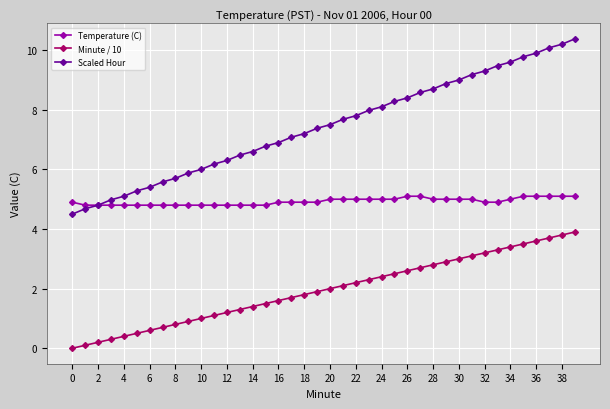

Which series has the largest total across all categories?

Scaled Hour